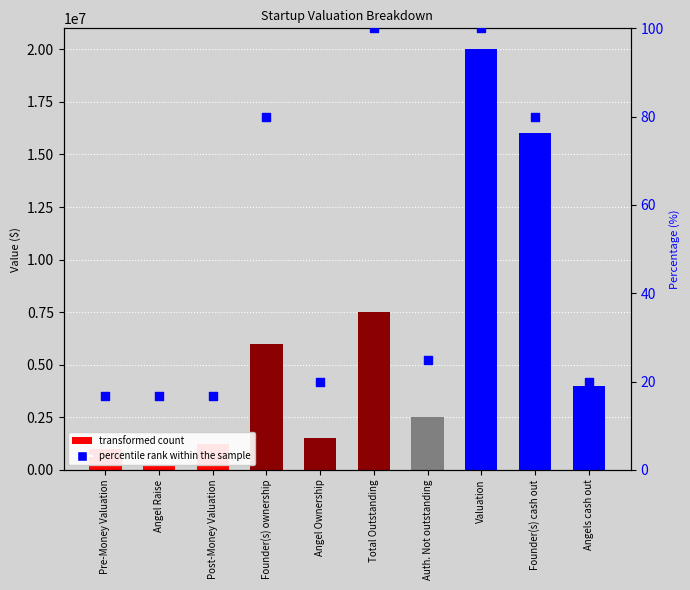

At how many categories does at least one series exceed 9033603?

2